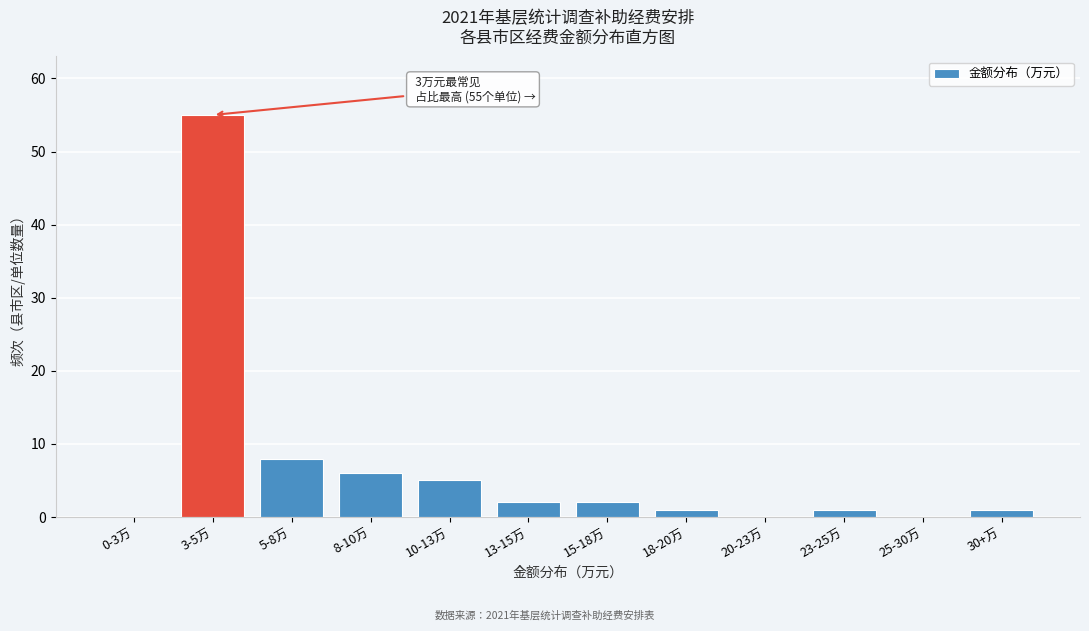

Reading right to left, extract all data points from this chart.

30+万=1	25-30万=0	23-25万=1	20-23万=0	18-20万=1	15-18万=2	13-15万=2	10-13万=5	8-10万=6	5-8万=8	3-5万=55	0-3万=0